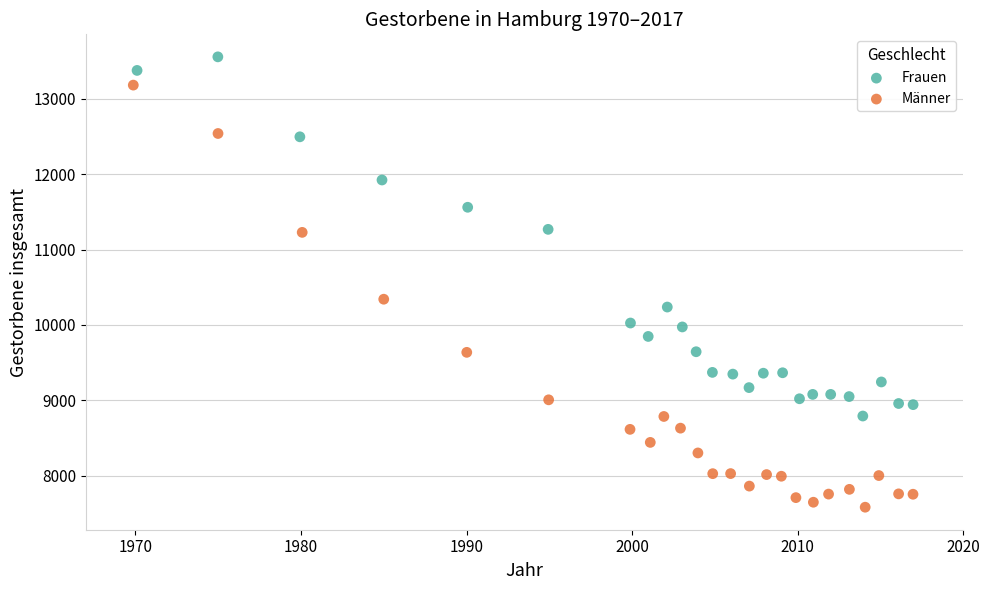

What are all the series names shown in the legend?

Frauen, Männer